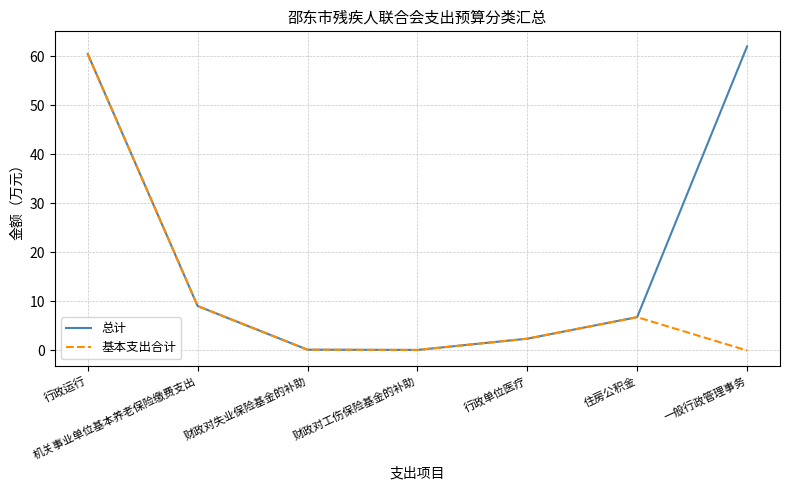

The 基本支出合计 series shows -37.6 at 一般行政管理事务. True or false?

False